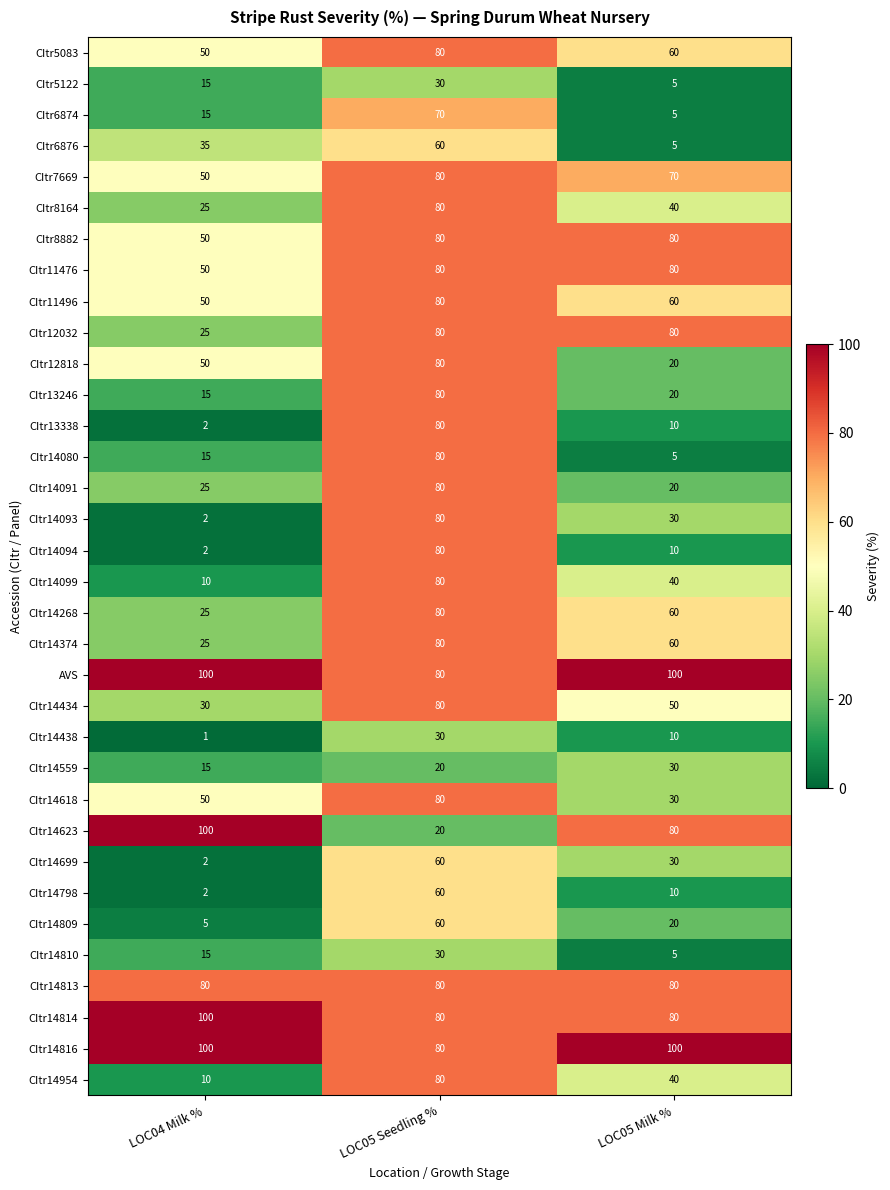

What is the difference between the CItr14798 values at LOC05 Seedling % and LOC05 Milk %?

50